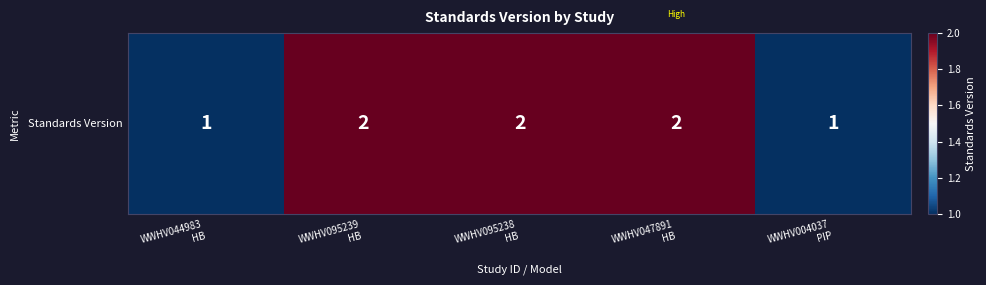

Rank the categories by value from highest to lowest.

WWHV095239
HB, WWHV095238
HB, WWHV047891
HB, WWHV044983
HB, WWHV004037
PIP